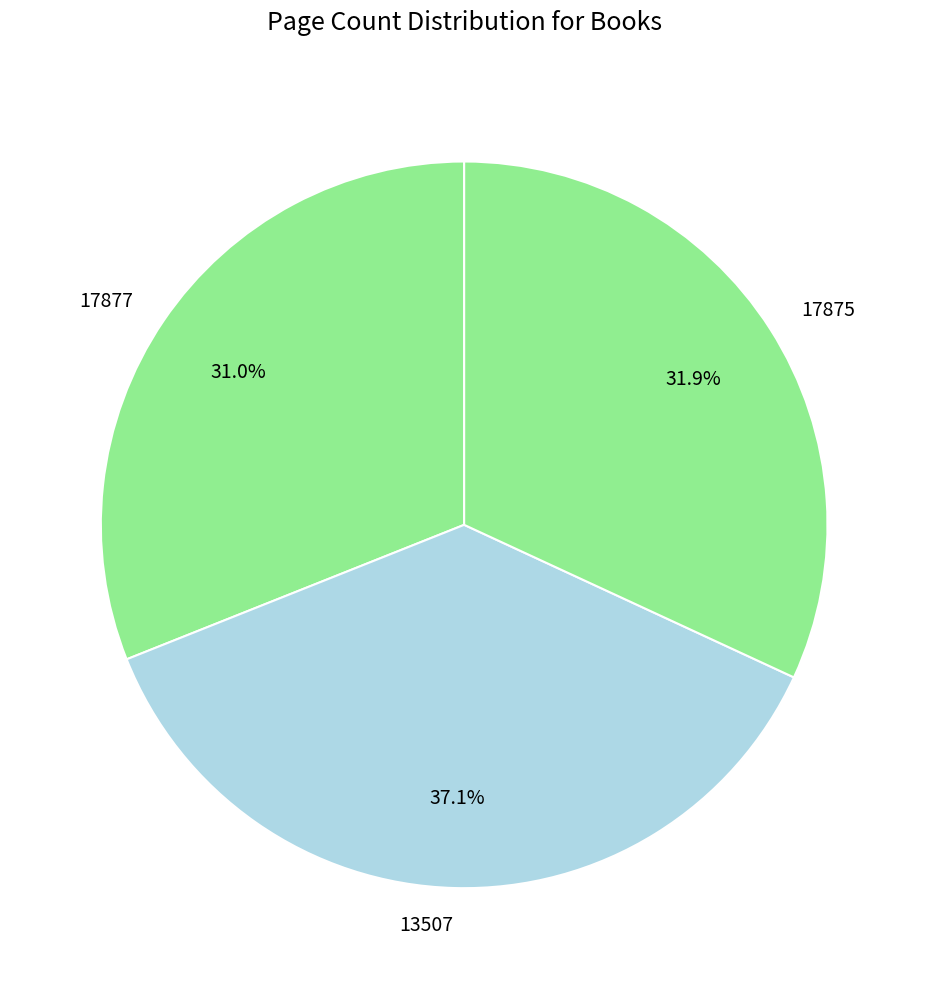

The 17877 slice represents 23% of the pie. True or false?

False